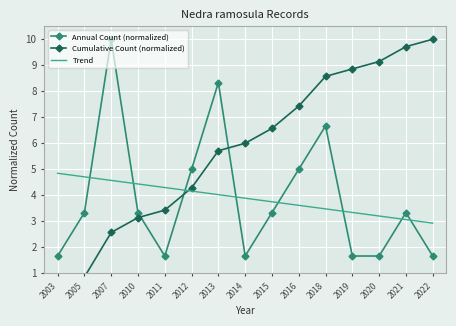

How many times do Trend and Annual Count (normalized) cross each other?

8